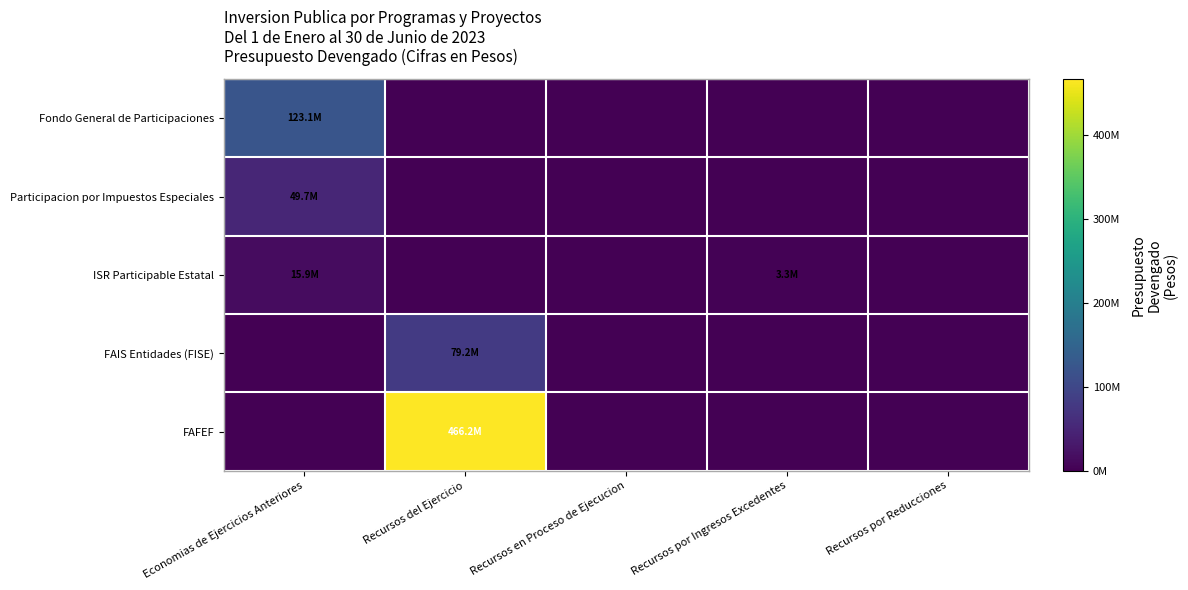

Which series has the largest total across all categories?

FAFEF